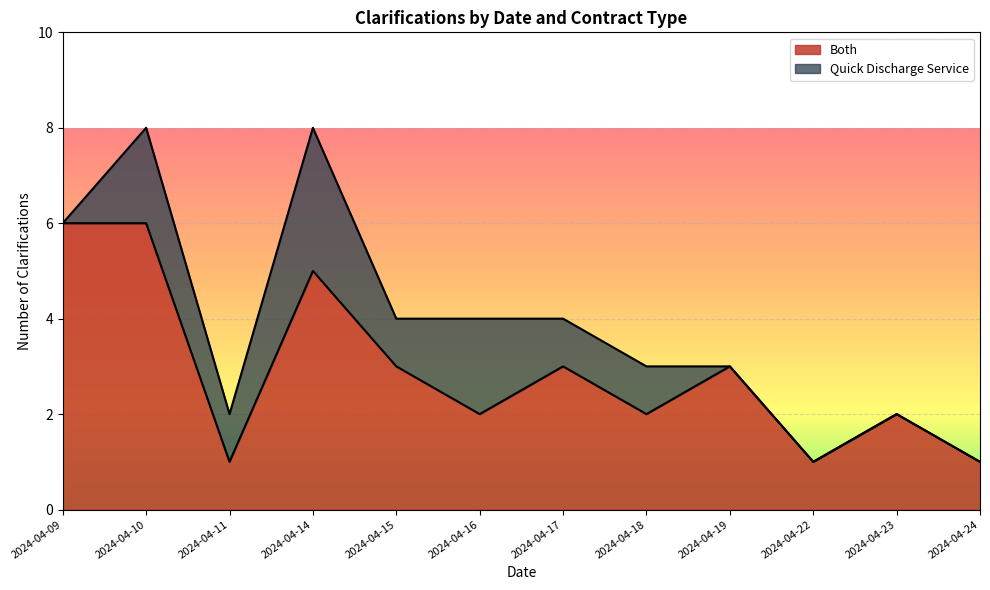

True or false: the data shows 3 at 2024-04-17.

True